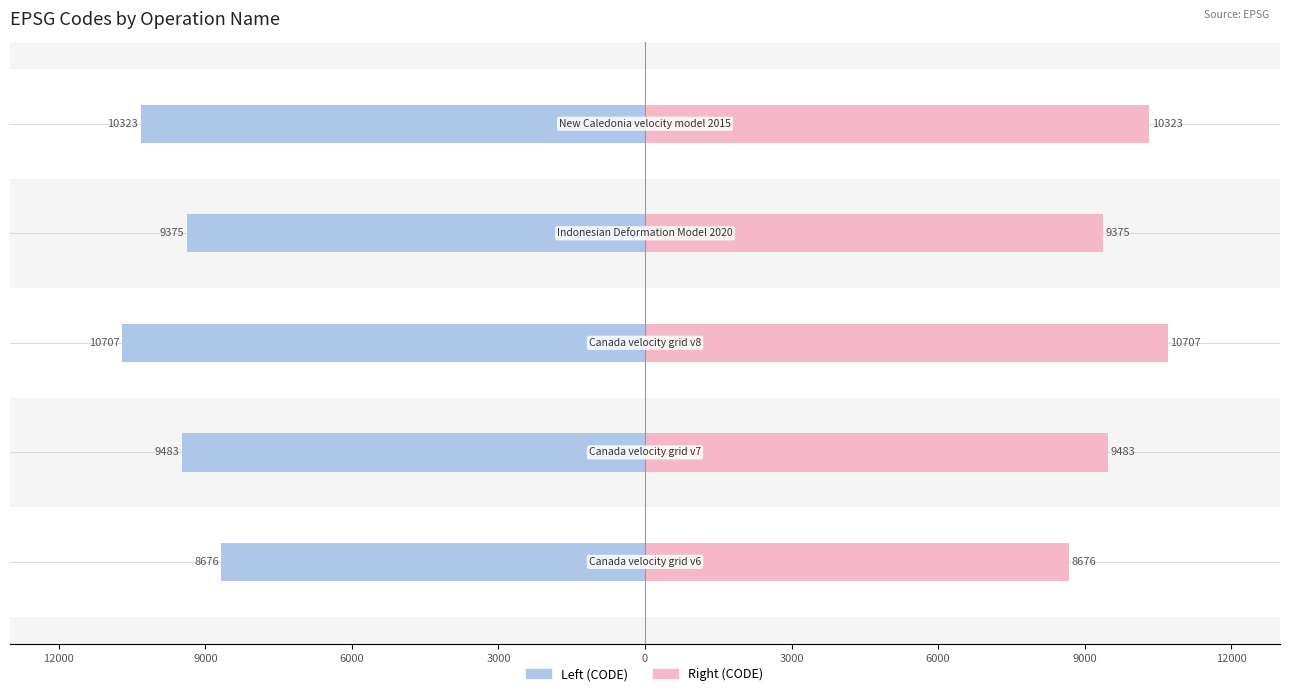

What is the difference between the maximum and minimum values in the Left (CODE) series?

2031